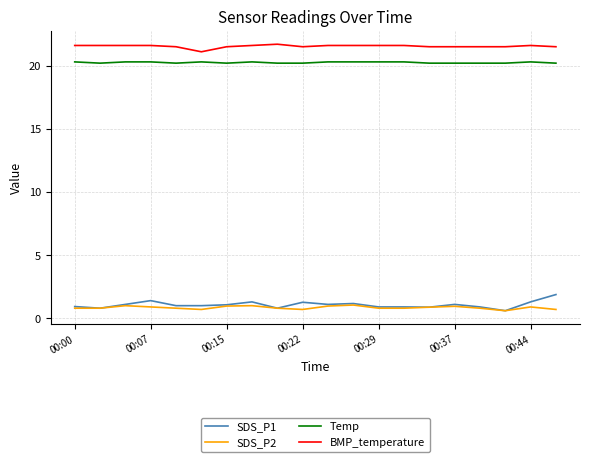

True or false: BMP_temperature and SDS_P2 intersect in this chart.

False